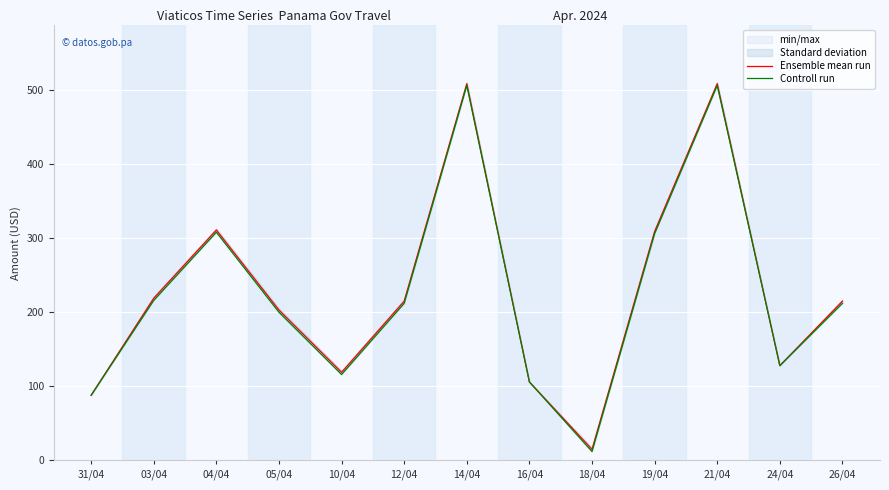

What position from the left is 10/04?

5